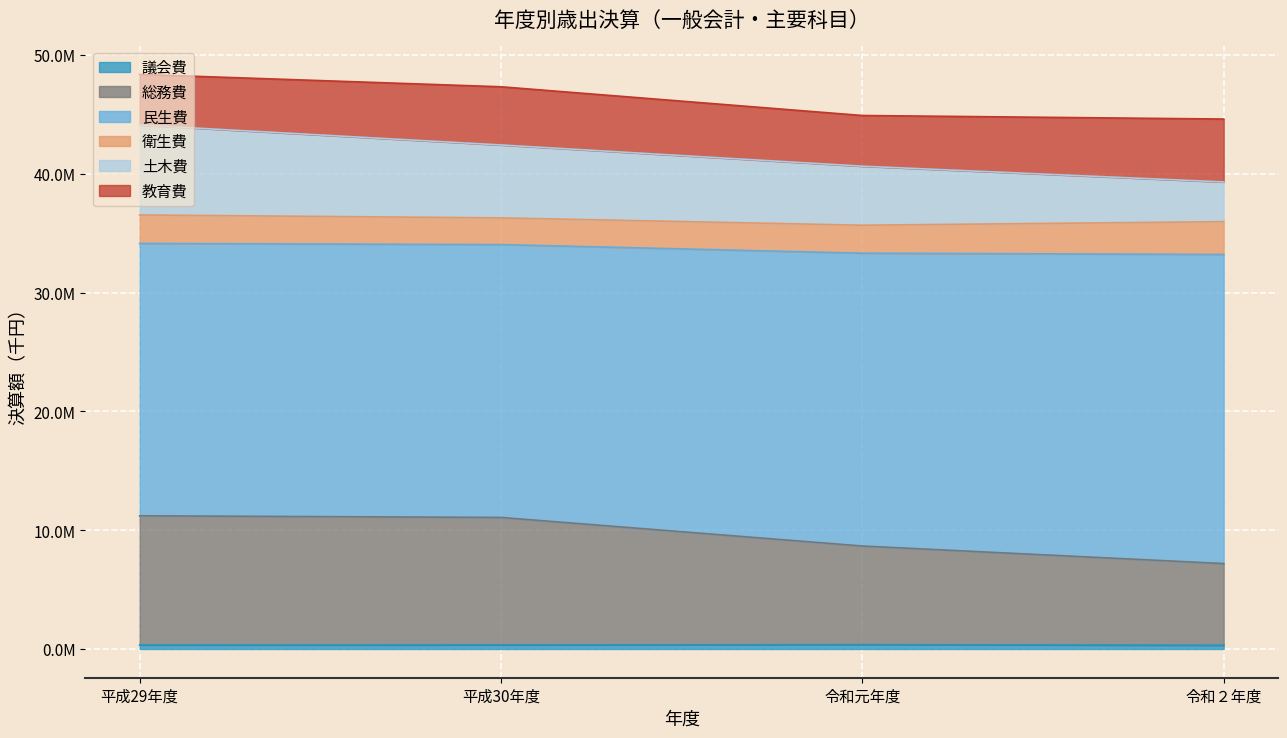

At which category does the chart reach its peak across all series?

平成29年度